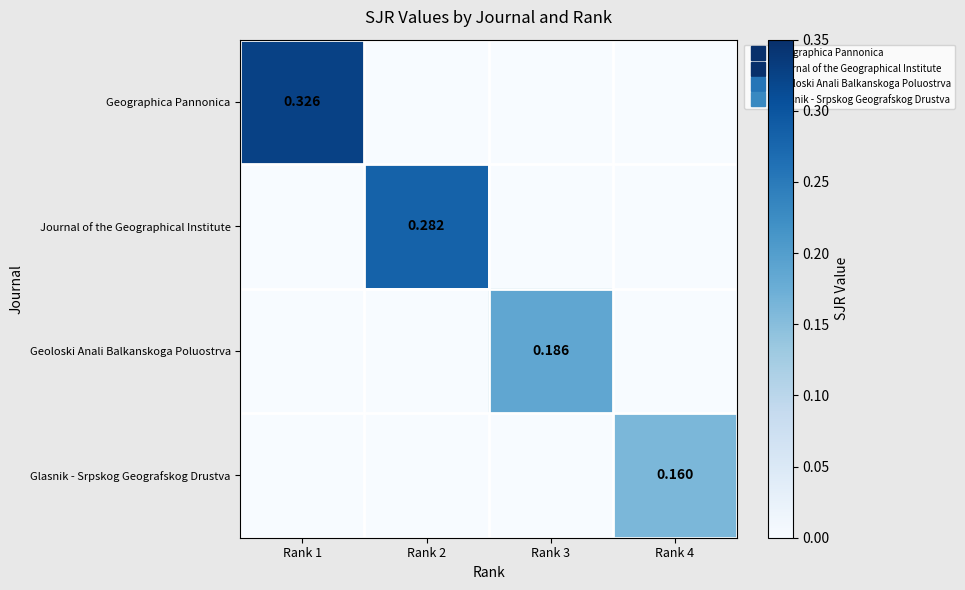

Which has a higher value, Rank 2 or Rank 3?

Rank 2